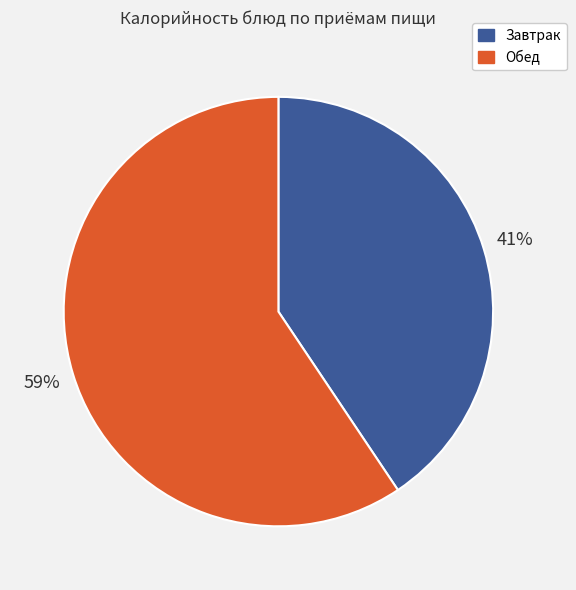

To the nearest percent, what is the average slice percentage?

50%